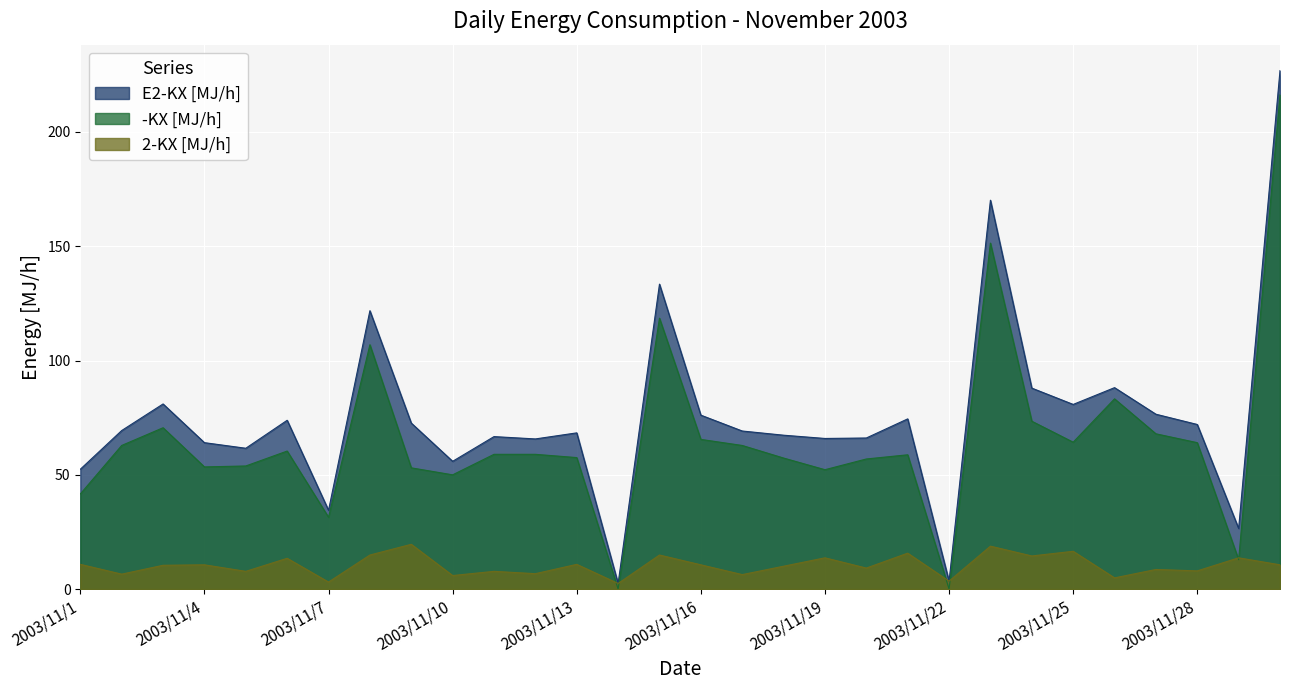

What are all the series names shown in the legend?

E2-KX [MJ/h], -KX [MJ/h], 2-KX [MJ/h]